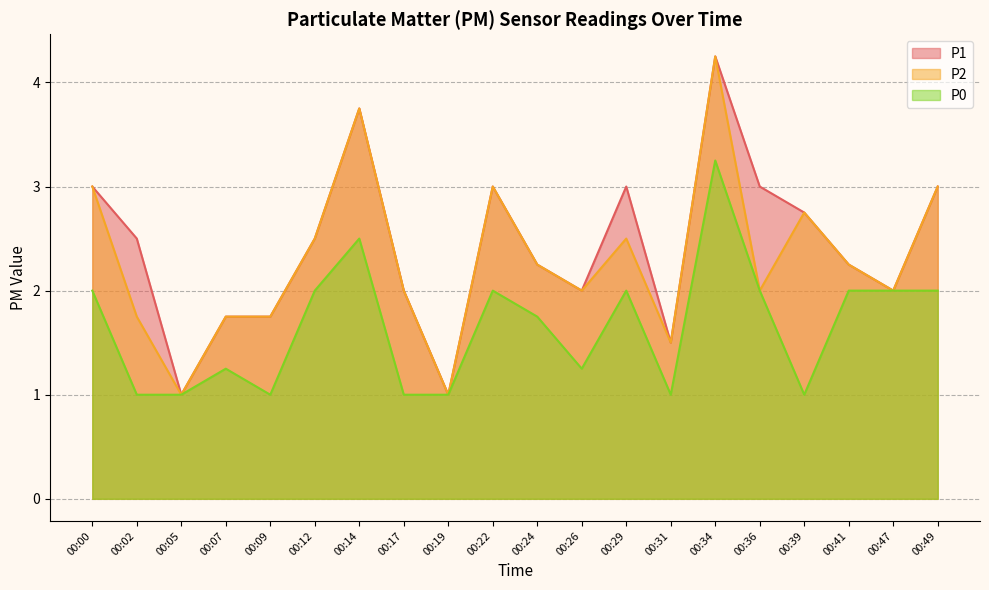

What is the average value of the P2 series?

2.3